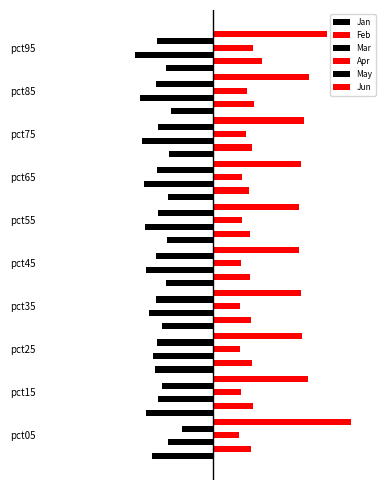

How many distinct data groups are displayed?

6